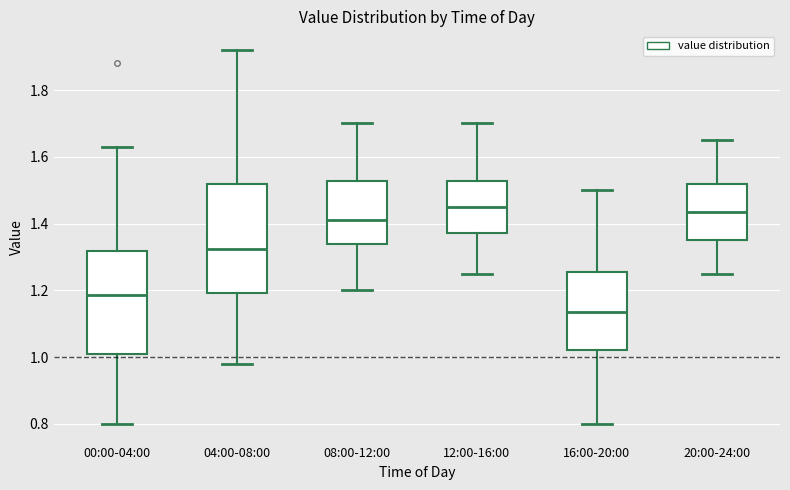

Where is the lower edge of the box for 20:00-24:00 on the y-axis? The values are not printed on the chart, so give them approximately, as read against the axis.

1.36